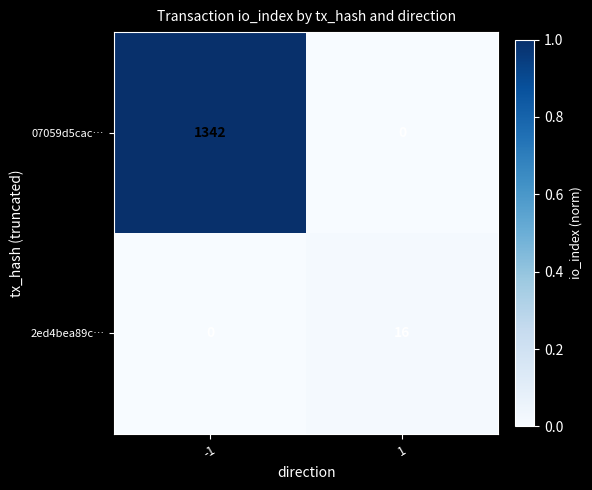

What is the average value of the 07059d5cac… series?

671